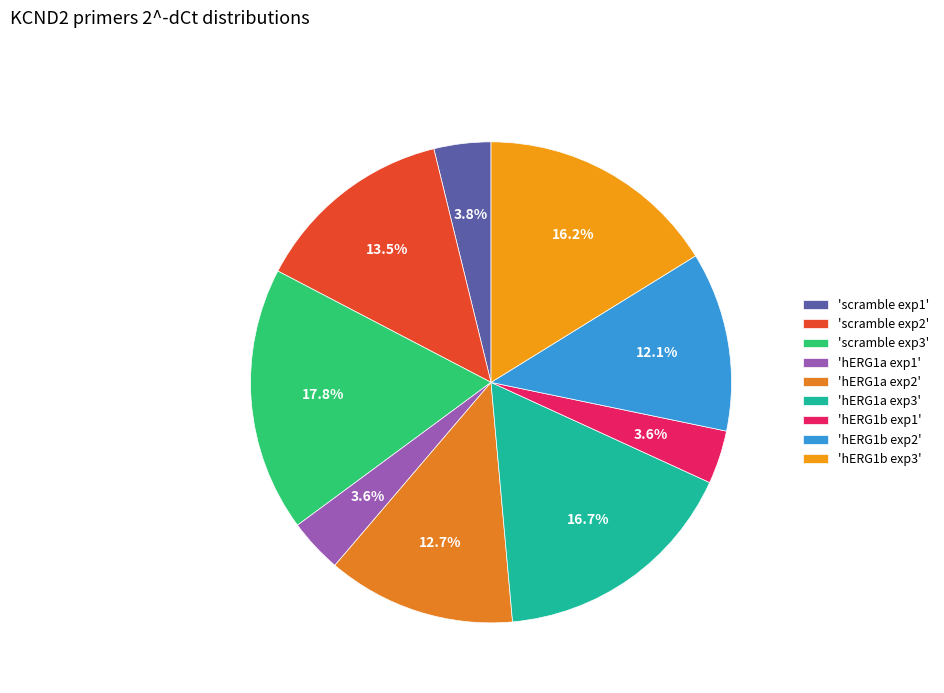

How many slices are in this pie chart?

9